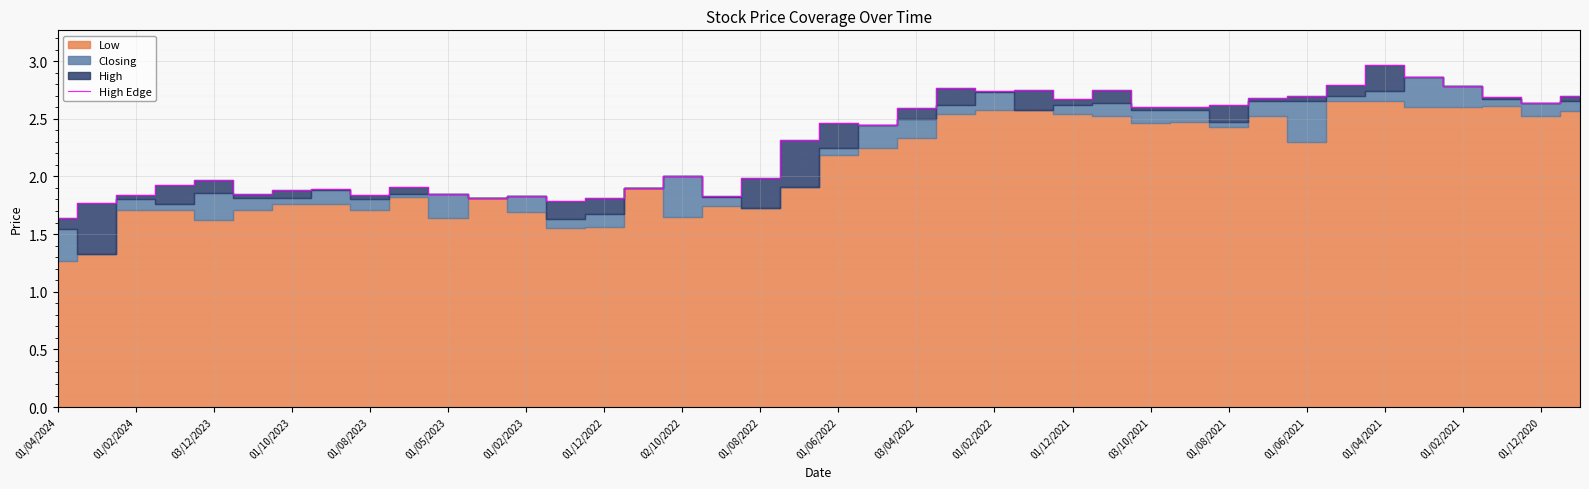

At which label does High Edge reach its peak?

01/04/2021